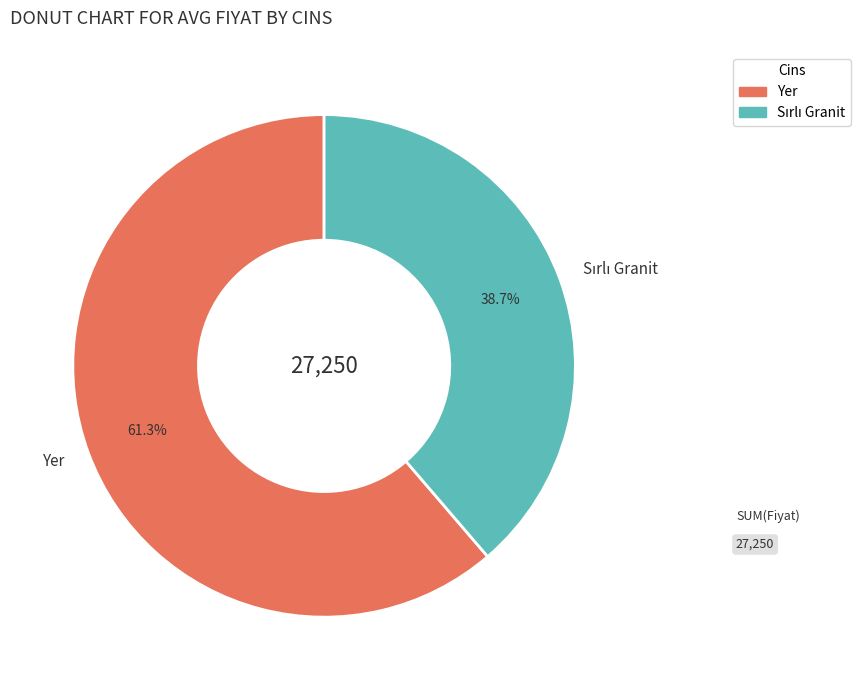

What is the majority slice?

Yer